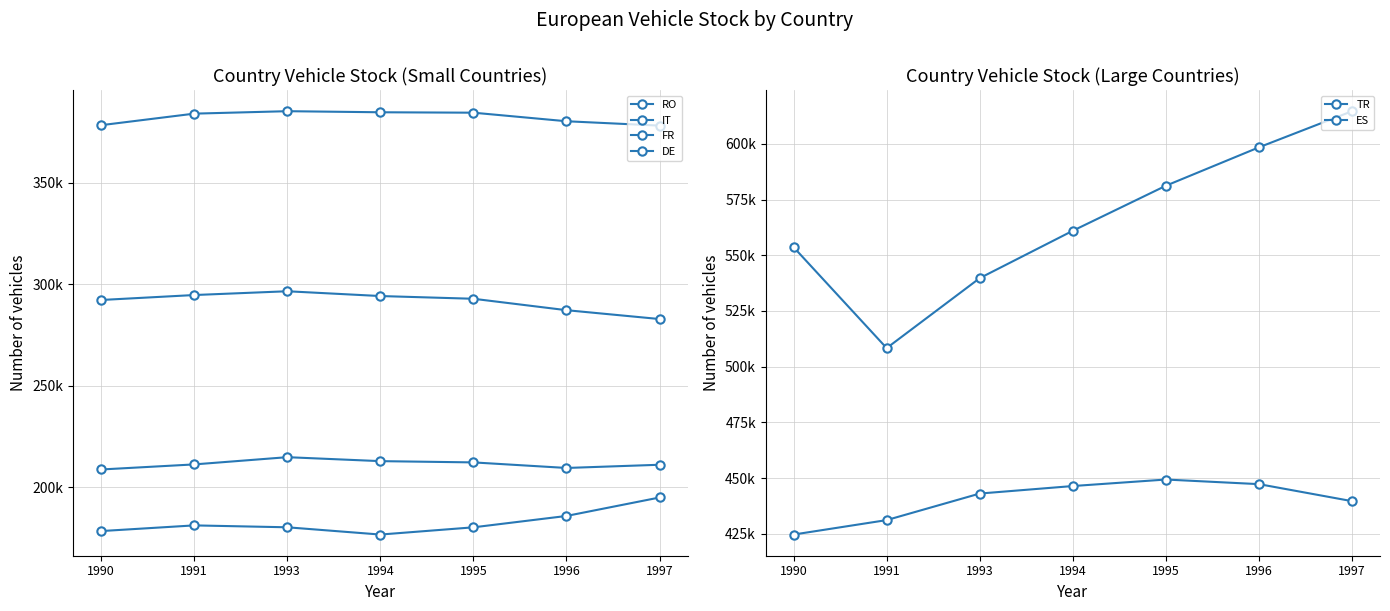

What is the value of the DE point at the 1st from the left?

178488